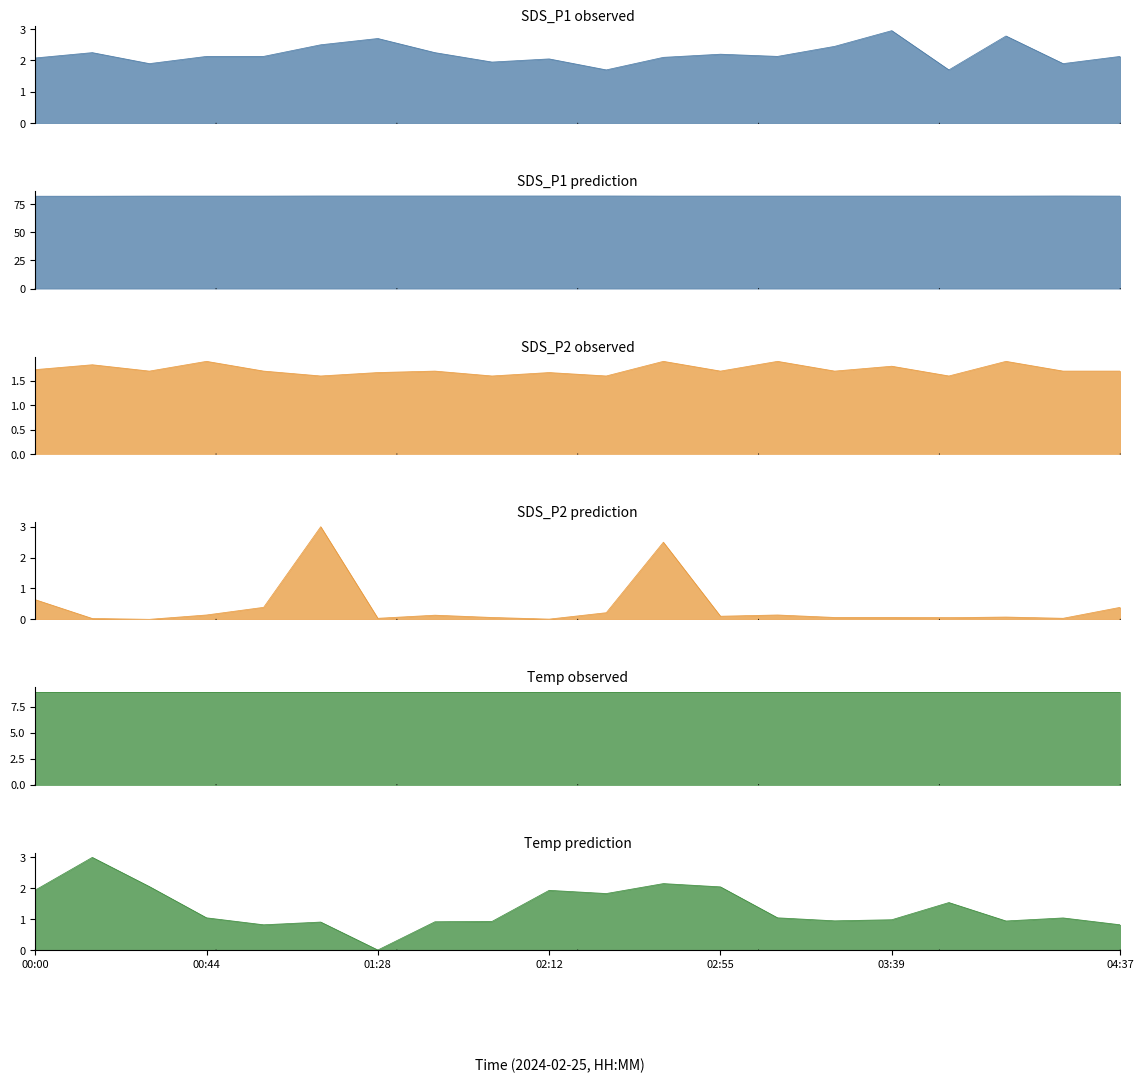

The value of SDS_P1 at 02:12 is 1.1. True or false?

False